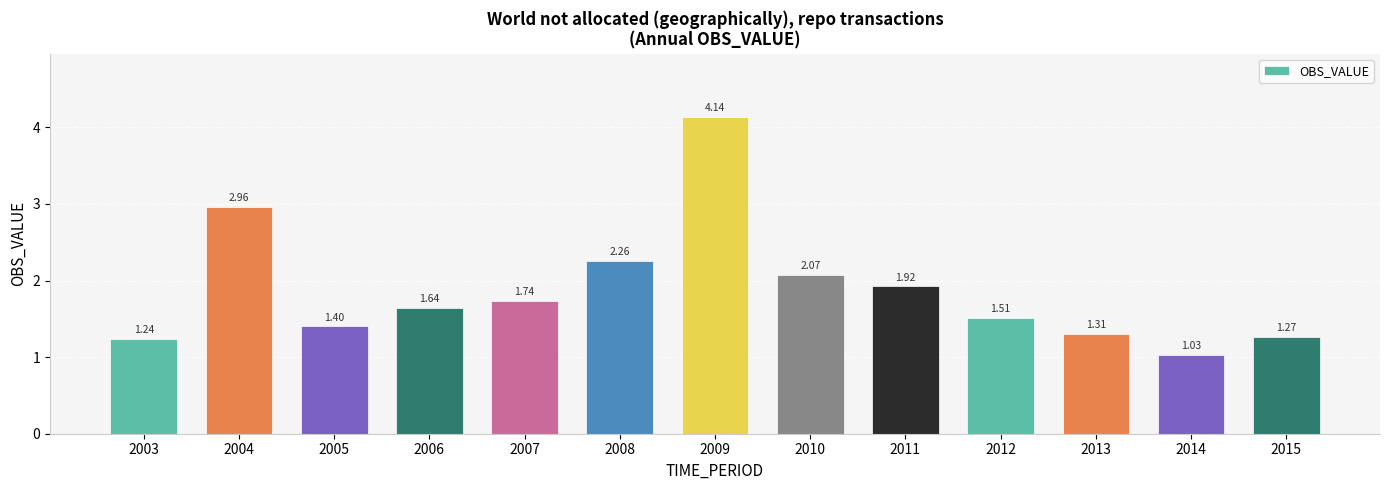

Which has a higher value, 2011 or 2012?

2011